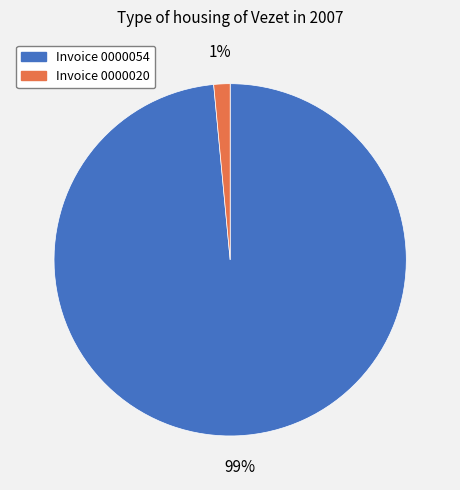

Is there a majority slice in this chart?

Yes